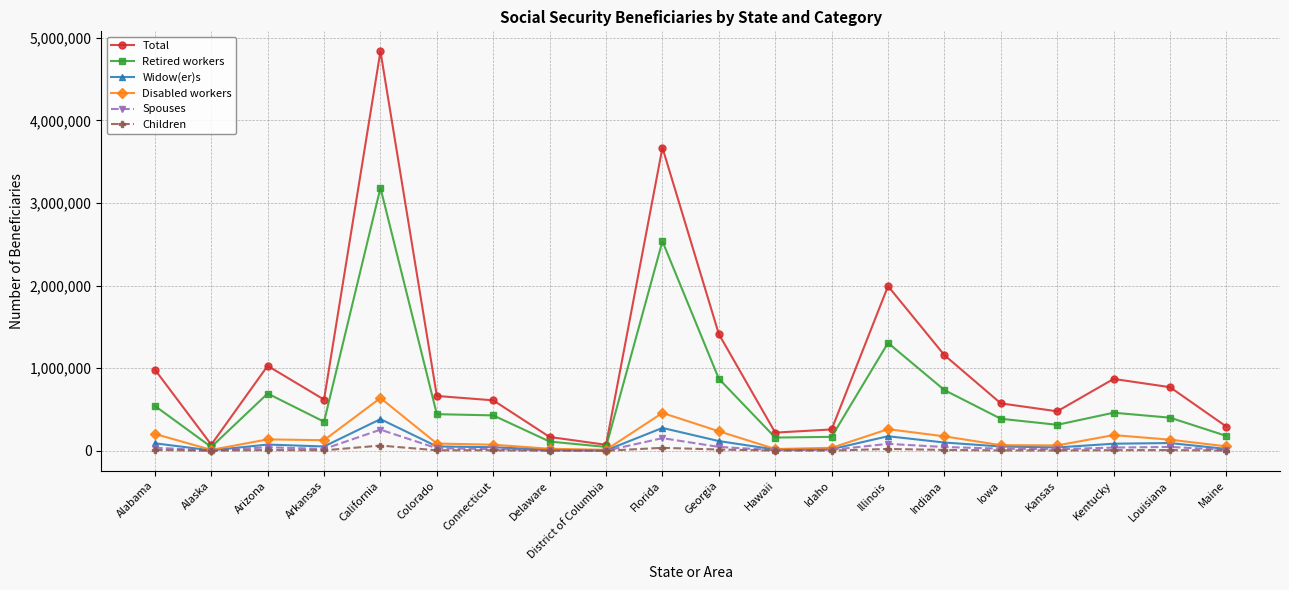

Which series changed the most between District of Columbia and Florida?

Total